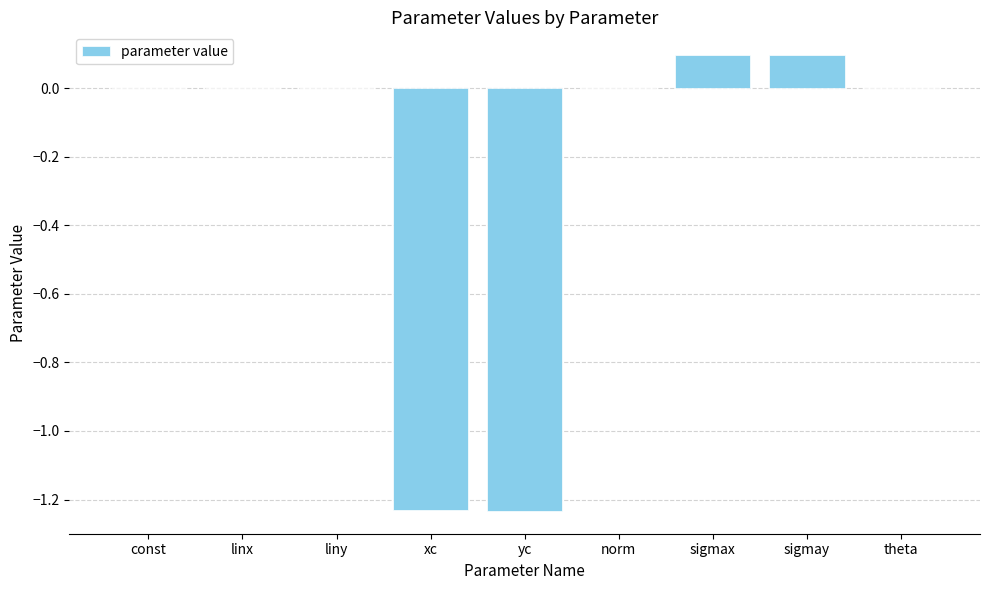

The value at theta is 0.6. True or false?

False